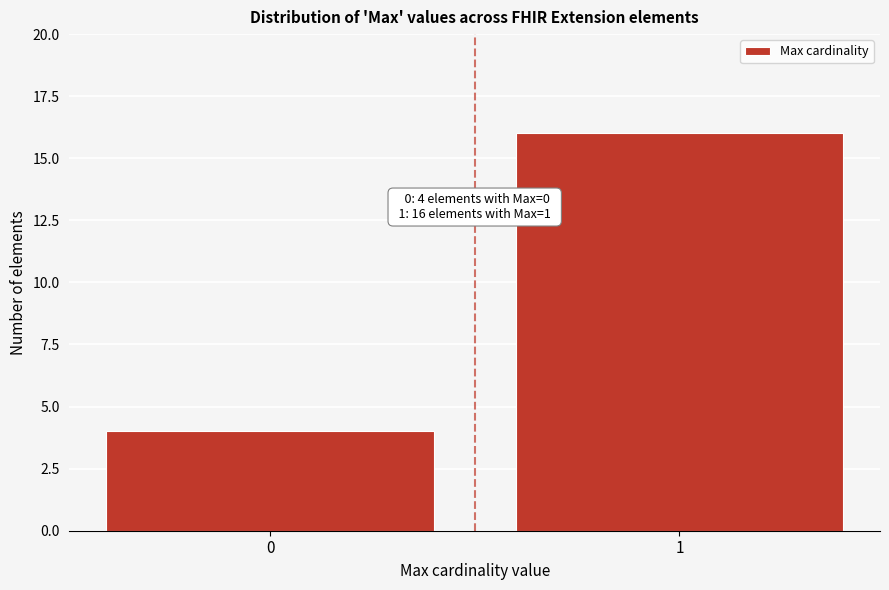

Reading left to right, transcribe all the data shown in this chart.

0=4	1=16